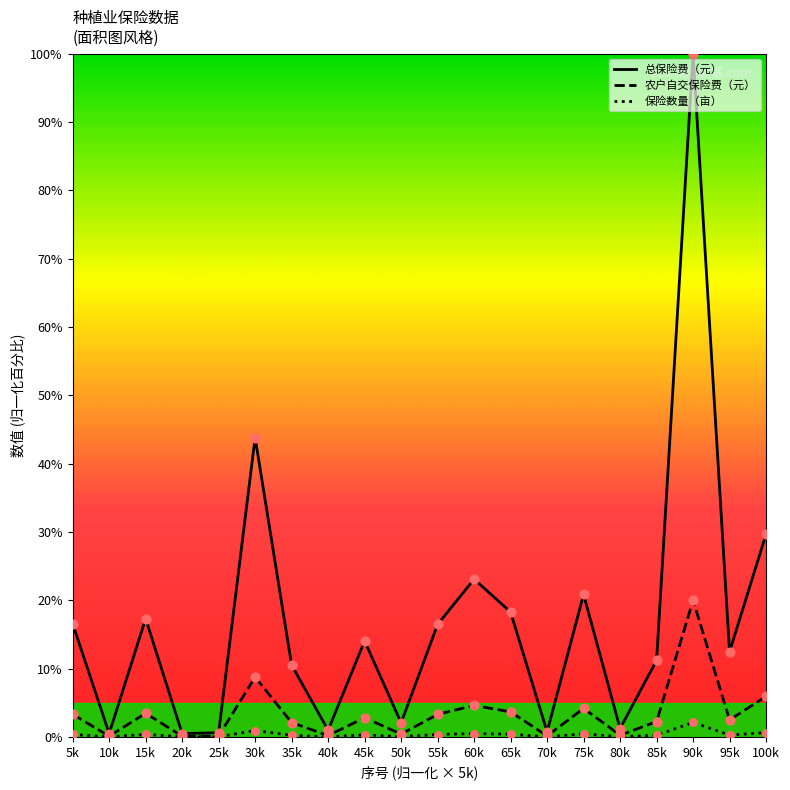

What is the total value across all series at 35k?

25.7